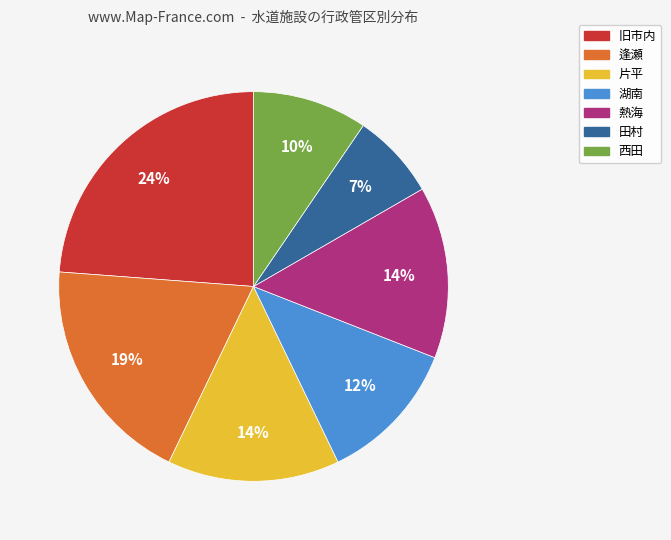

Combined, do 片平 and 熱海 account for over 50%?

No